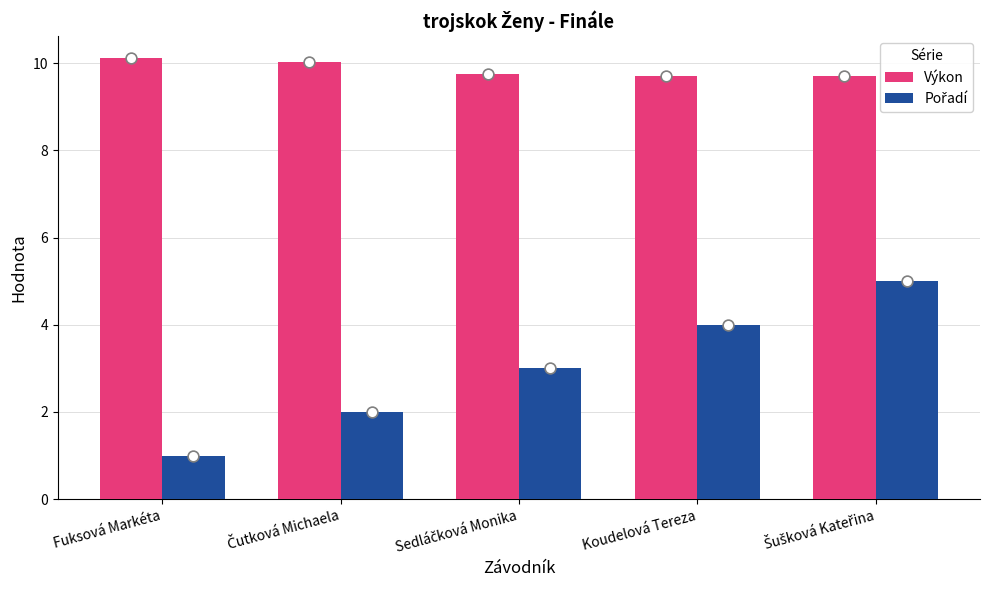

At which category is the sum across all series the highest?

Šušková Kateřina